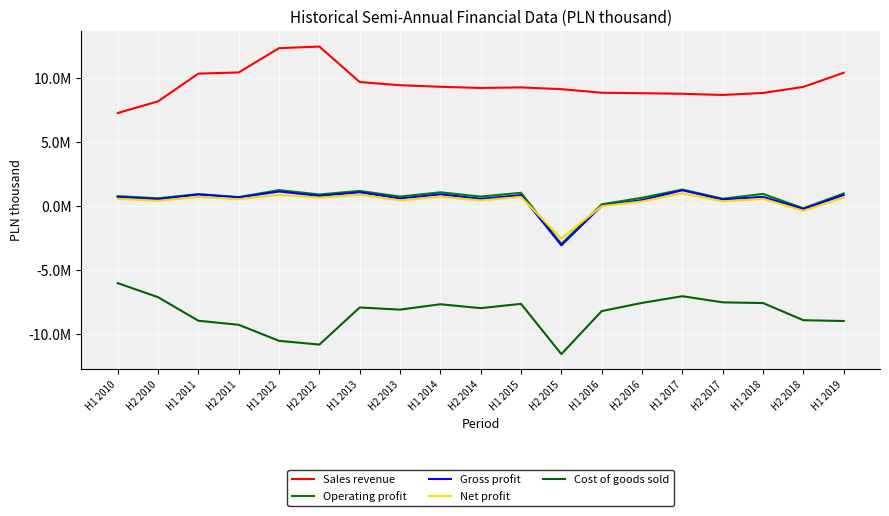

Is it true that Cost of goods sold equals -7946875 at H2 2014?

True